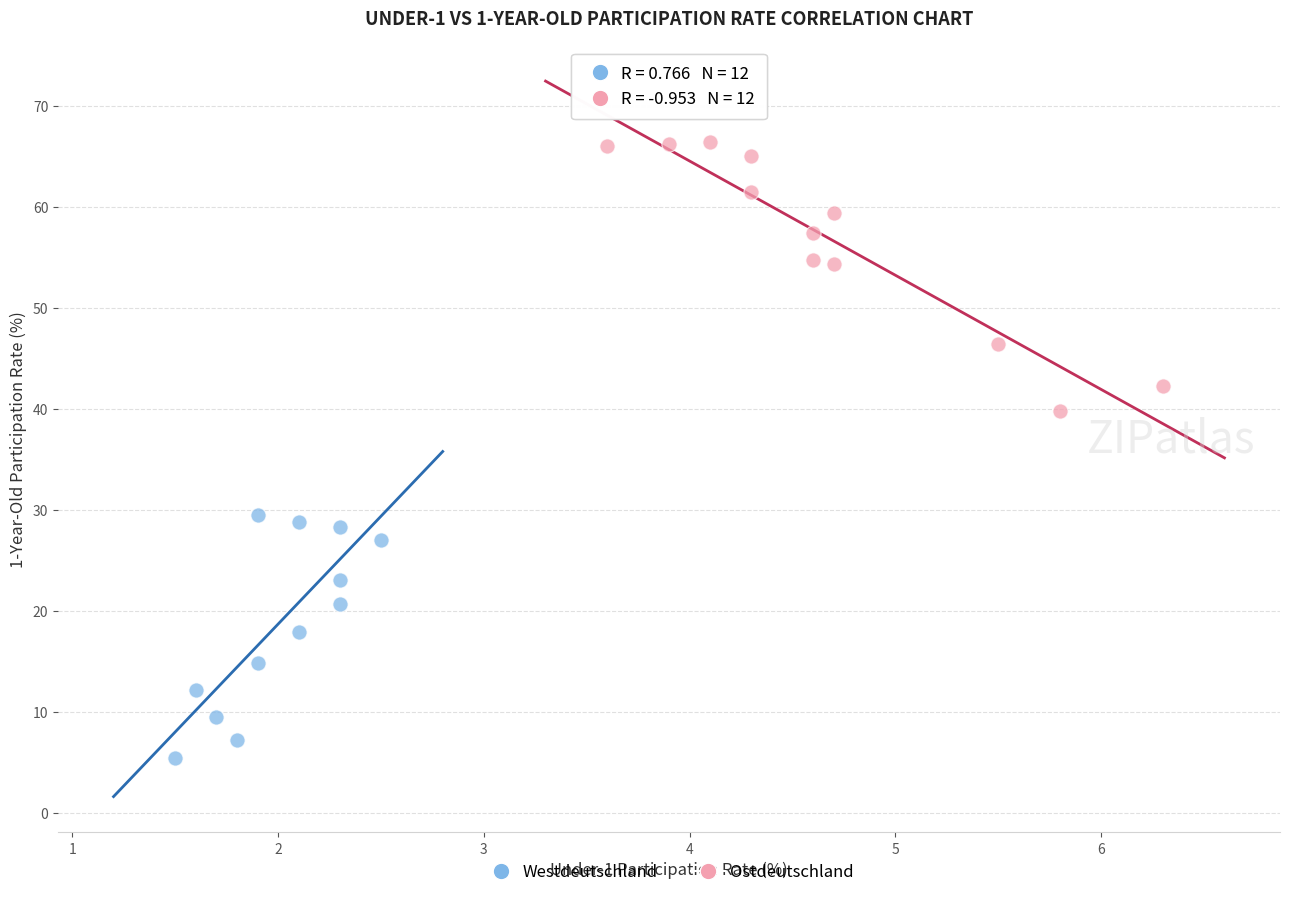

Which series has the widest spread of Y values?

Ostdeutschland